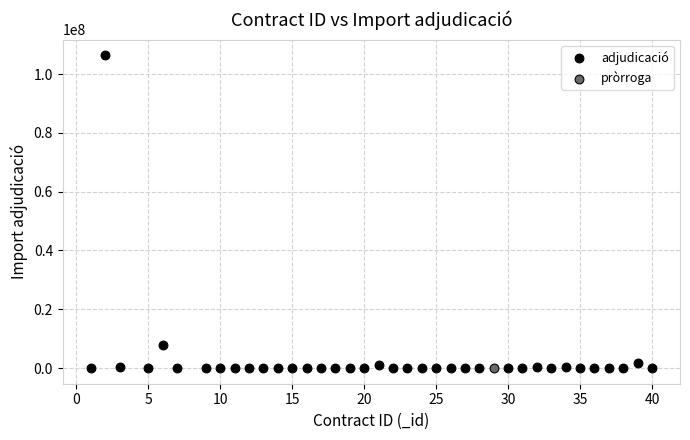

What are all the series names shown in the legend?

adjudicació, pròrroga